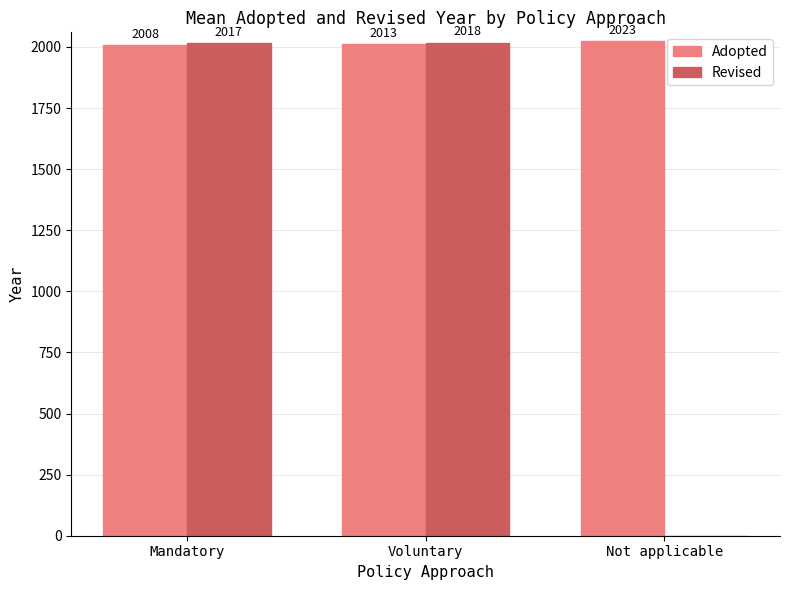

Does the chart contain stacked bars?

No